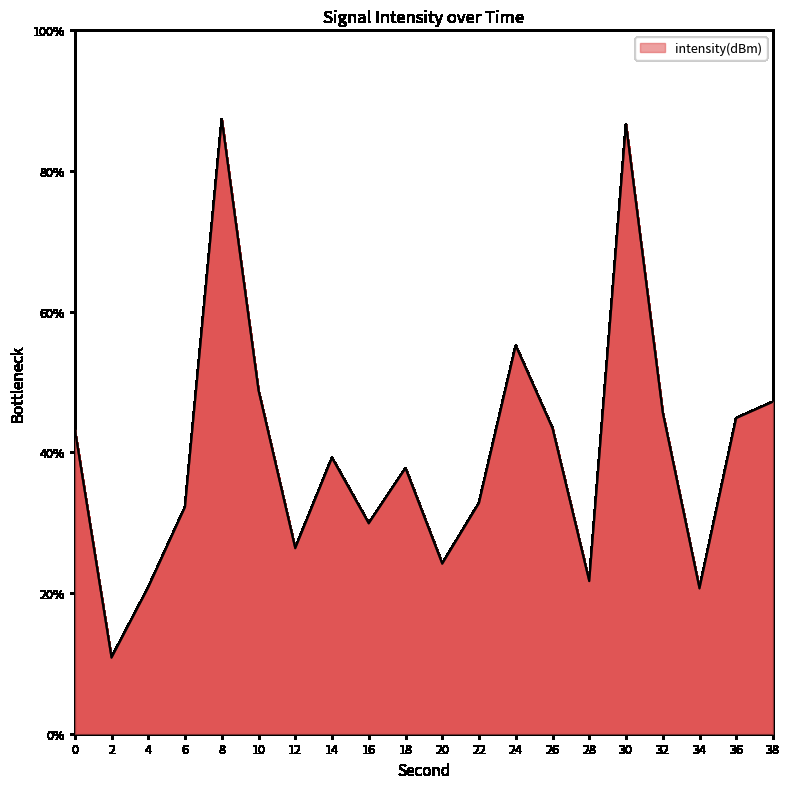

What is the maximum value shown in the chart?

87.3